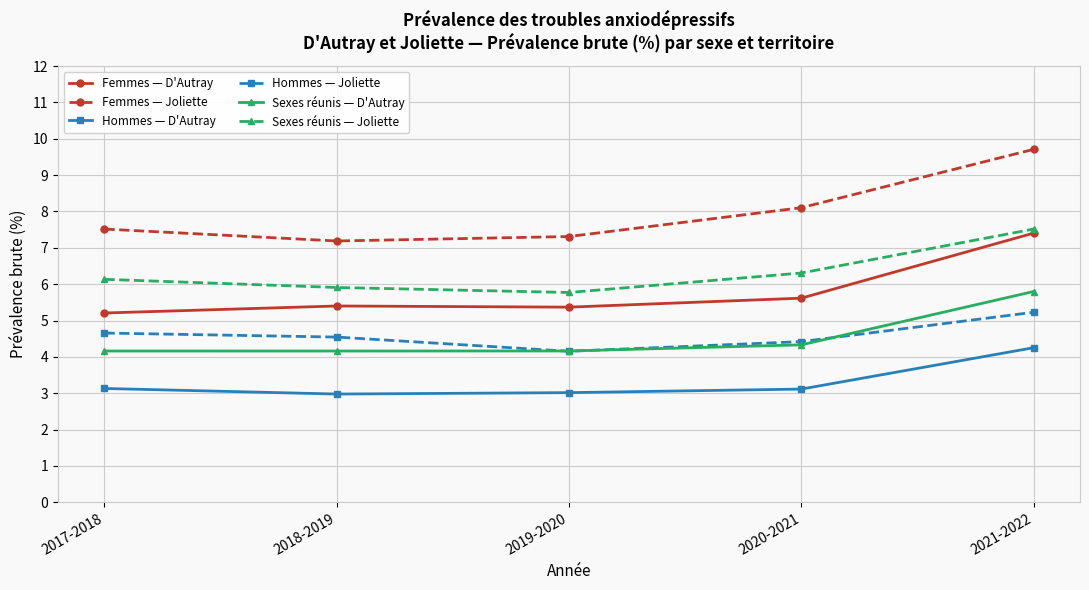

Reading left to right, transcribe all the data shown in this chart.

Femmes — D'Autray: 2017-2018=5.2	2018-2019=5.4	2019-2020=5.4	2020-2021=5.6	2021-2022=7.4
Femmes — Joliette: 2017-2018=7.5	2018-2019=7.2	2019-2020=7.3	2020-2021=8.1	2021-2022=9.7
Hommes — D'Autray: 2017-2018=3.1	2018-2019=3.0	2019-2020=3.0	2020-2021=3.1	2021-2022=4.3
Hommes — Joliette: 2017-2018=4.7	2018-2019=4.5	2019-2020=4.2	2020-2021=4.4	2021-2022=5.2
Sexes réunis — D'Autray: 2017-2018=4.2	2018-2019=4.2	2019-2020=4.2	2020-2021=4.3	2021-2022=5.8
Sexes réunis — Joliette: 2017-2018=6.1	2018-2019=5.9	2019-2020=5.8	2020-2021=6.3	2021-2022=7.5